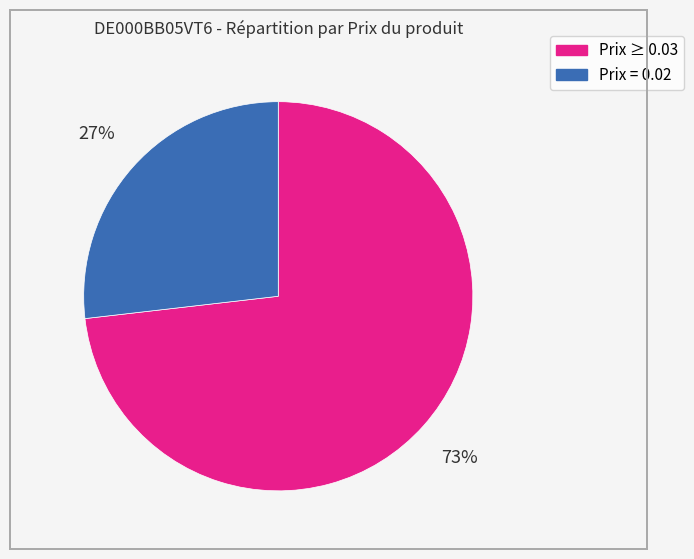

How many segments does this pie chart have?

2